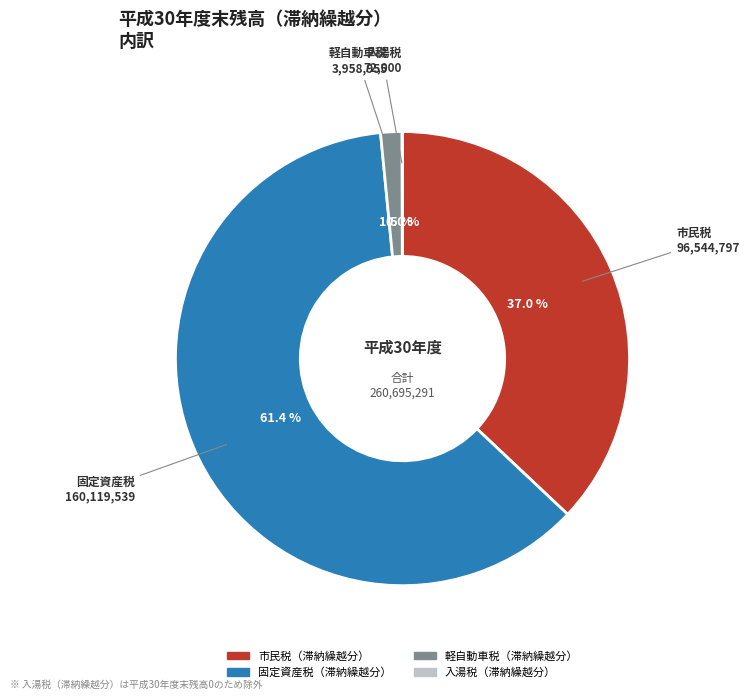

Does any single category account for the majority?

Yes